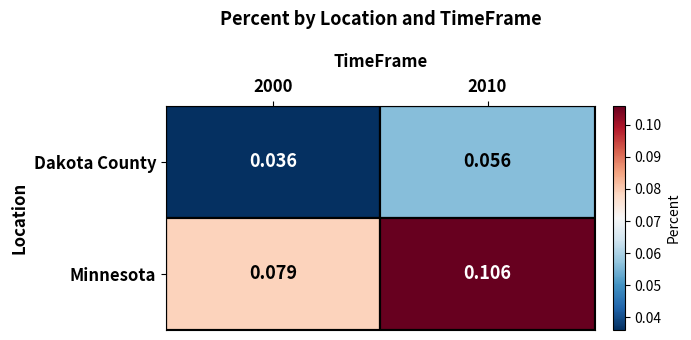

At 2010, list the series in order from largest to smallest.

Minnesota, Dakota County